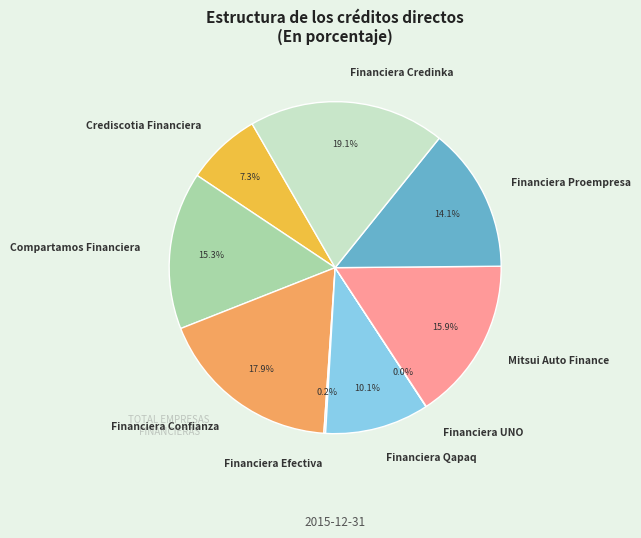

Which has a higher value, Compartamos Financiera or Crediscotia Financiera?

Compartamos Financiera